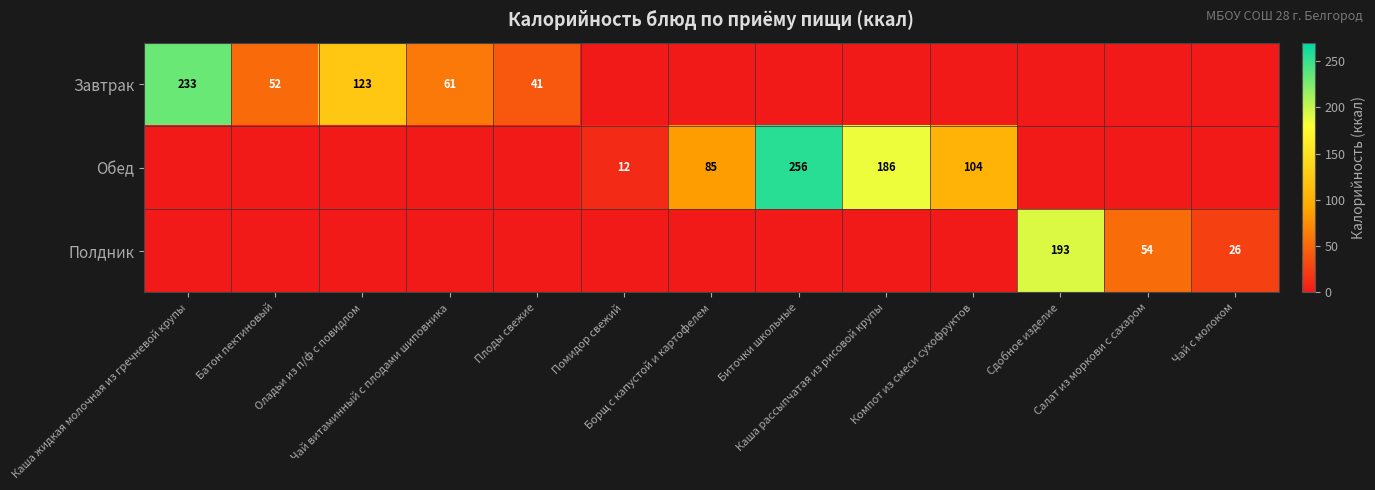

Count the number of data series in this chart.

3